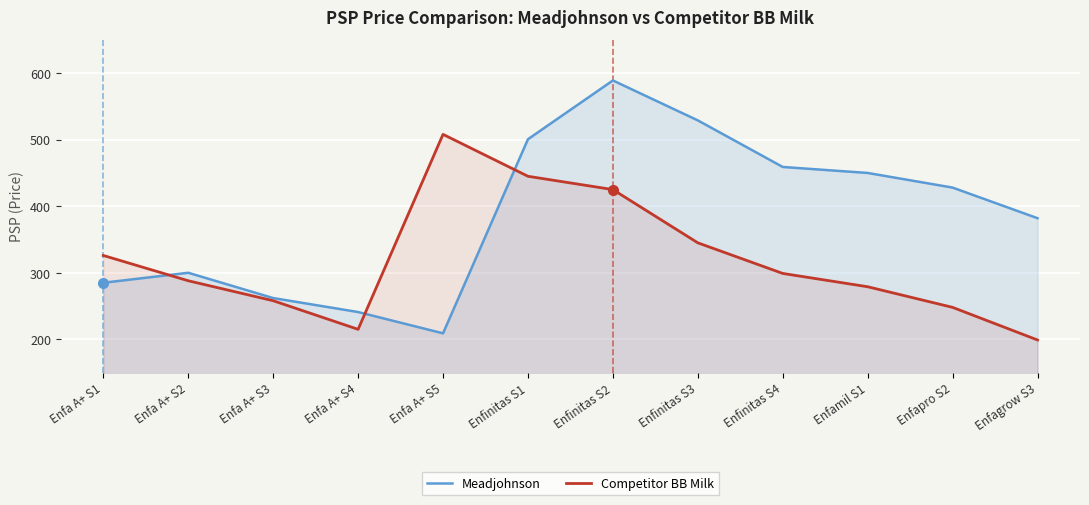

At which label does Competitor BB Milk first exceed 299?

Enfa A+ S1